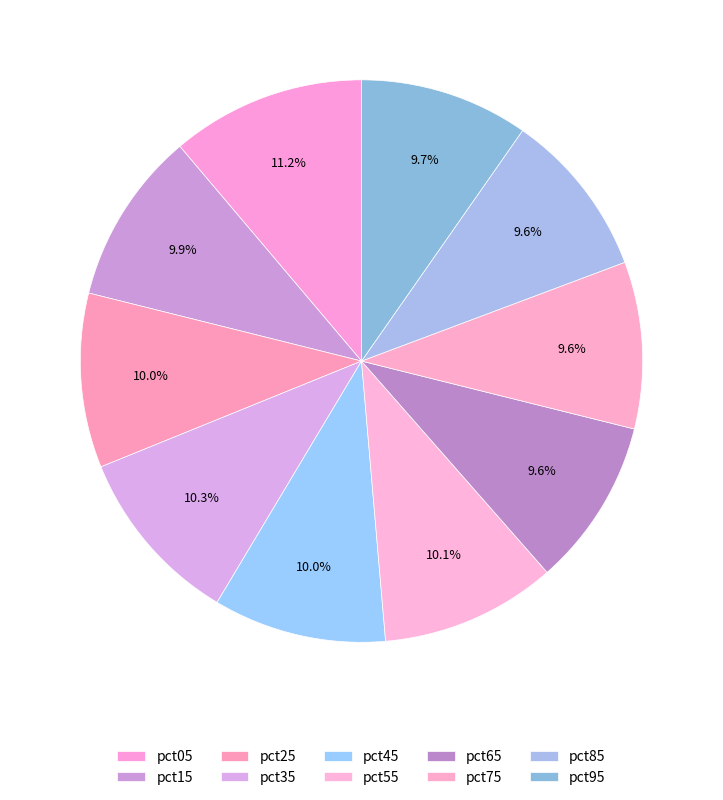

How many segments does this pie chart have?

10